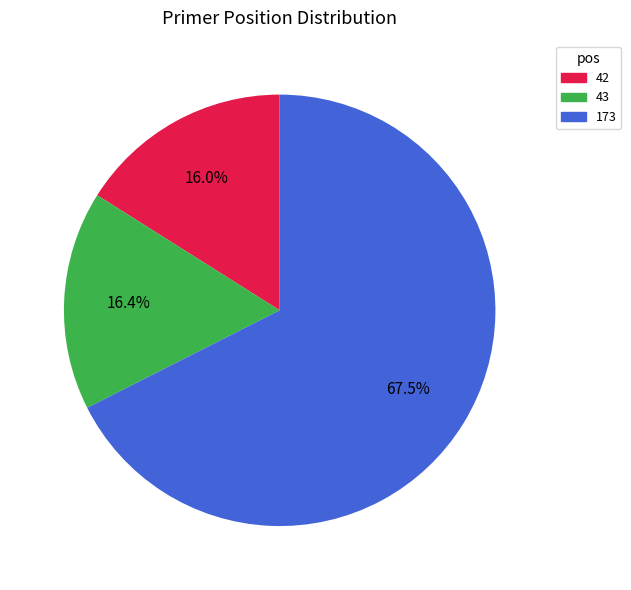

Do 173 and 43 together represent more than half of the pie?

Yes